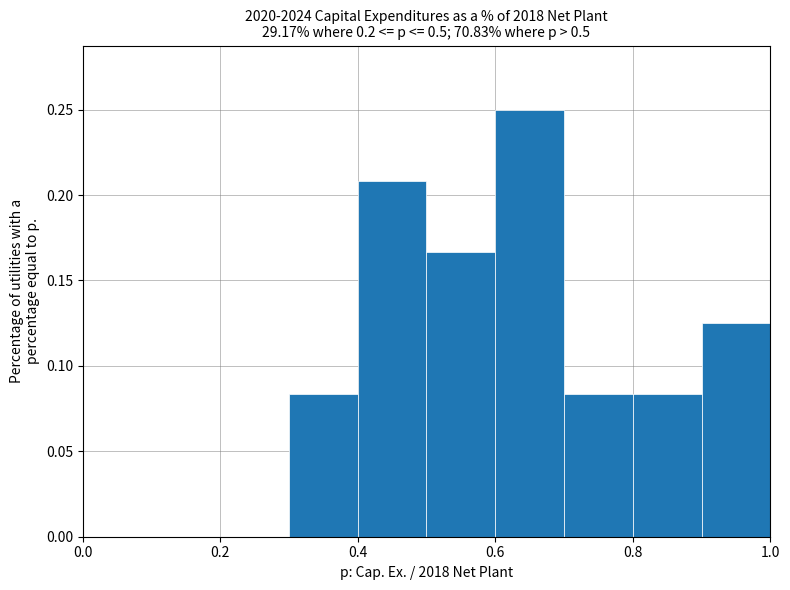

Reading left to right, transcribe this chart: for each bar, give the range it covers on the x-axis and its height. The values are not printed on the chart, so give them approximately, as read against the axis.

0.0 to 0.1: 0
0.1 to 0.2: 0
0.2 to 0.3: 0
0.3 to 0.4: 0.085
0.4 to 0.5: 0.210
0.5 to 0.6: 0.165
0.6 to 0.7: 0.250
0.7 to 0.8: 0.085
0.8 to 0.9: 0.085
0.9 to 1.0: 0.125